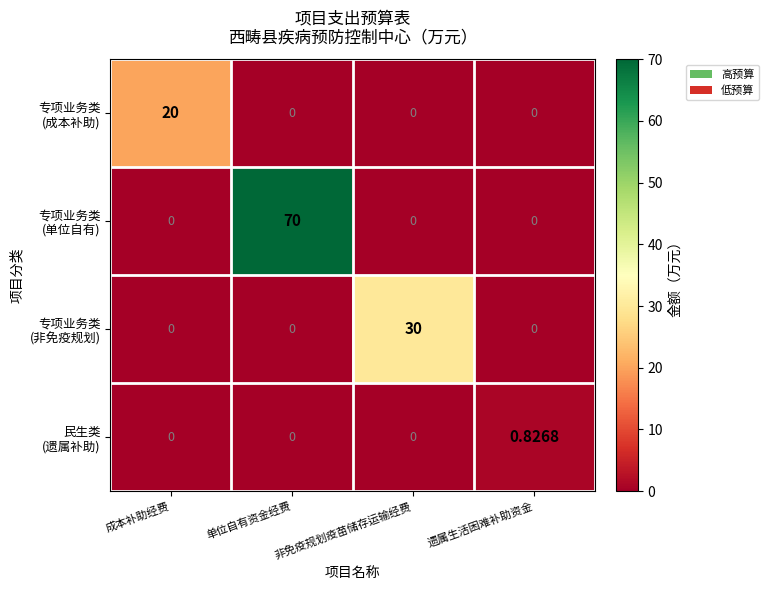

Count the number of categories in the chart.

4